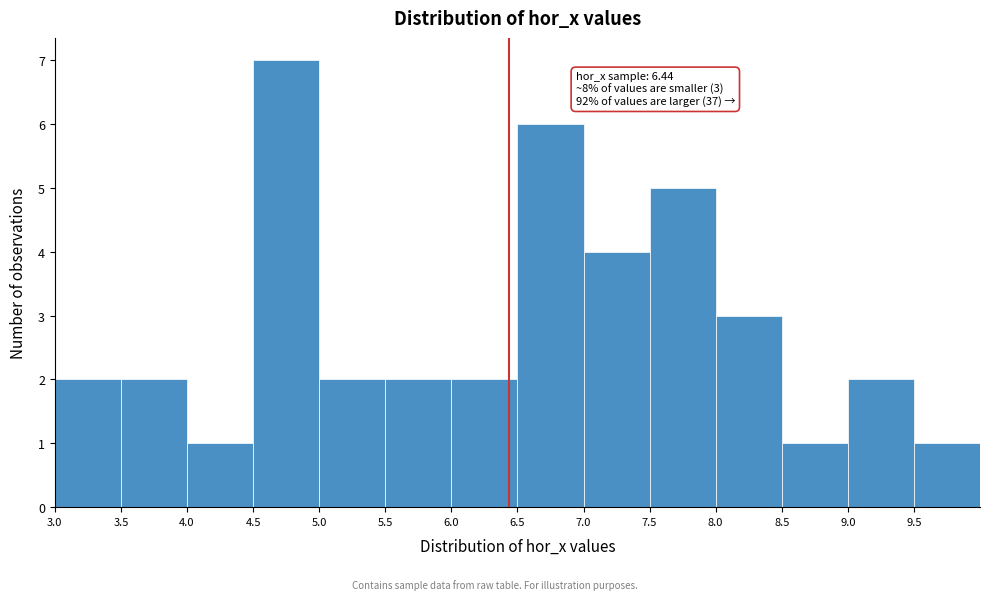

Which range on the x-axis has the tallest bar?

4.5 to 5.0